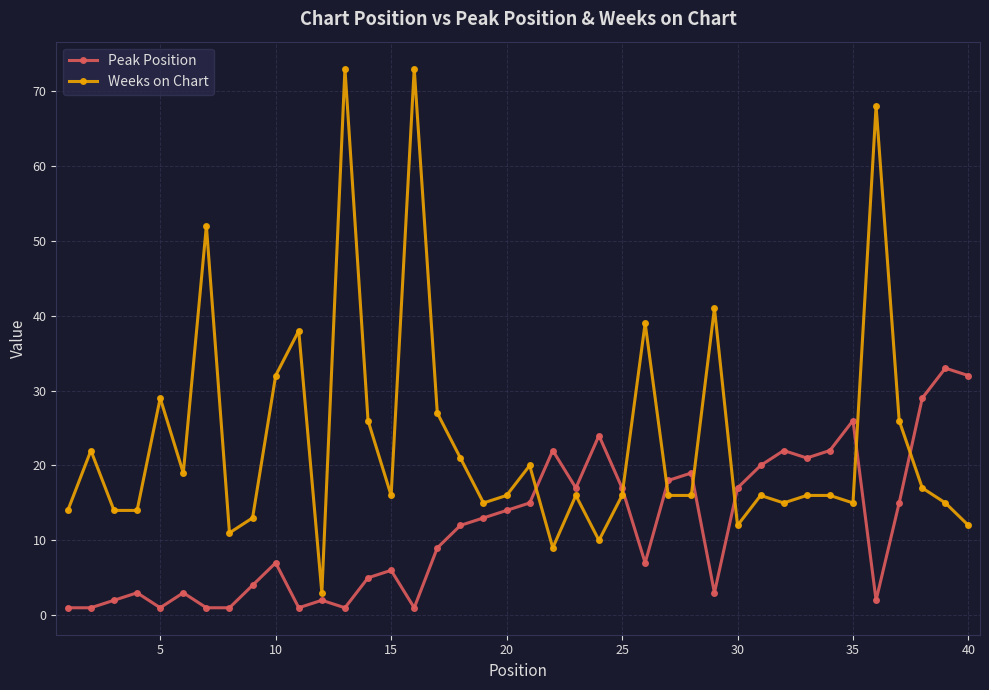

Rank the series by their average value, from highest to lowest.

Weeks on Chart, Peak Position